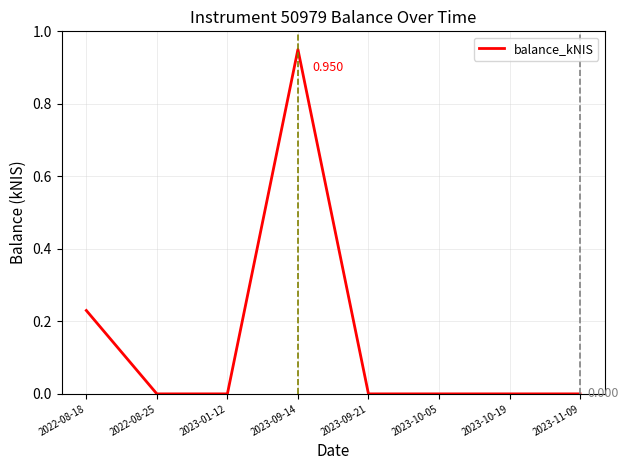

What is the average value?

0.1